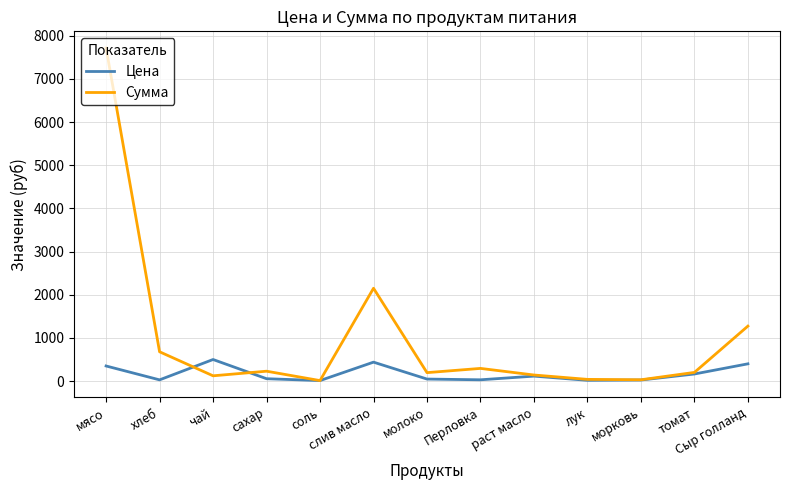

Does the chart have visible grid lines?

Yes